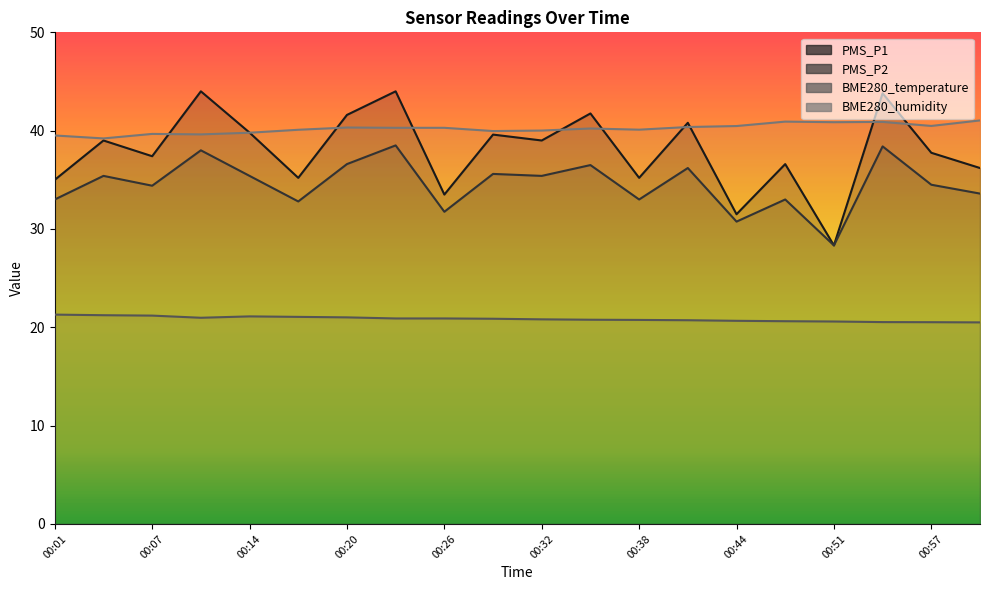

True or false: BME280_temperature and PMS_P1 cross at least once.

False